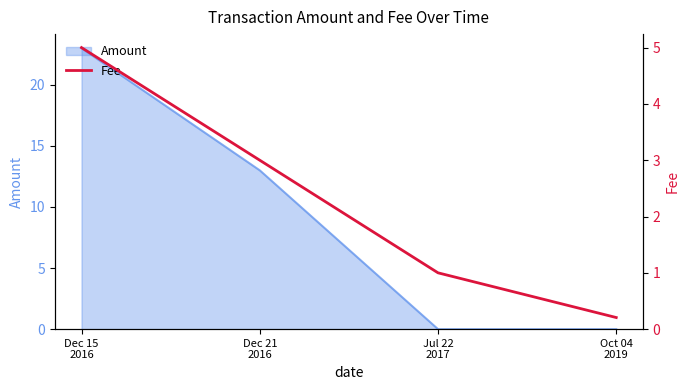

Reading left to right, transcribe all the data shown in this chart.

Dec 15
2016=5.0	Dec 21
2016=3.0	Jul 22
2017=1.0	Oct 04
2019=0.2